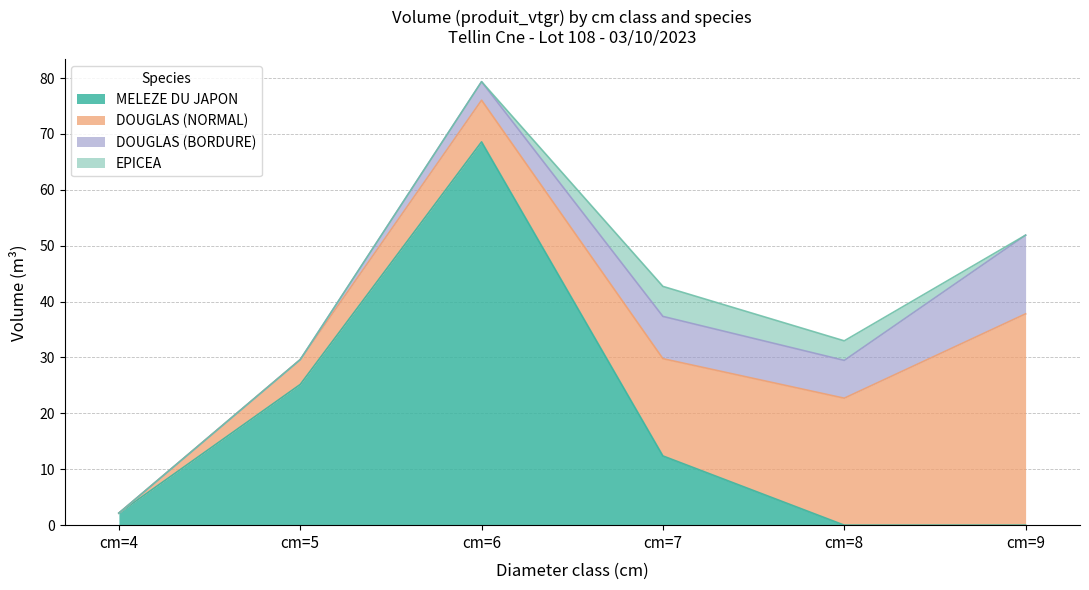

The value of DOUGLAS (BORDURE) at cm=9 is 14.1. True or false?

True